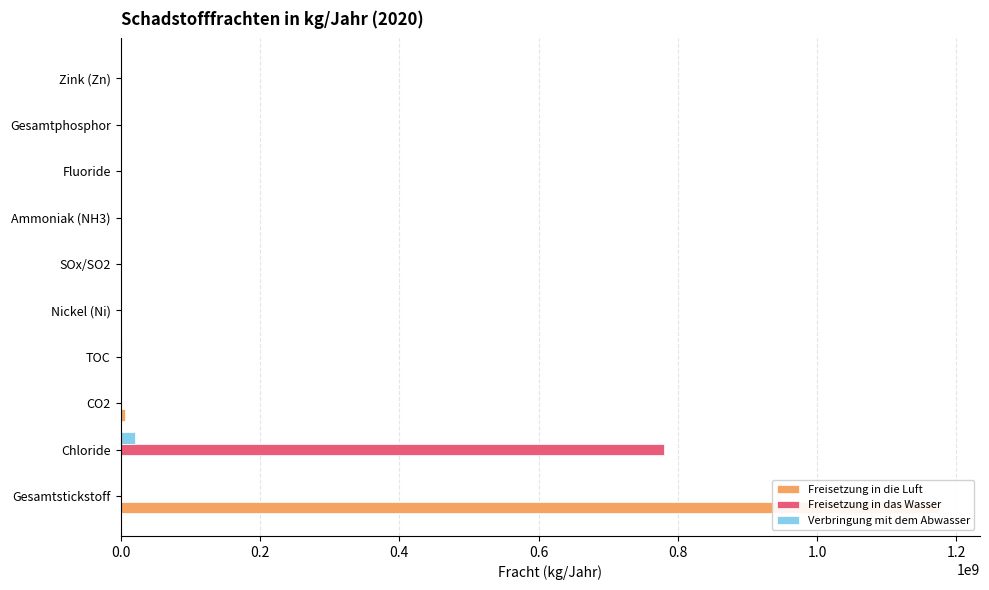

What is the maximum value for Freisetzung in das Wasser?

779730000